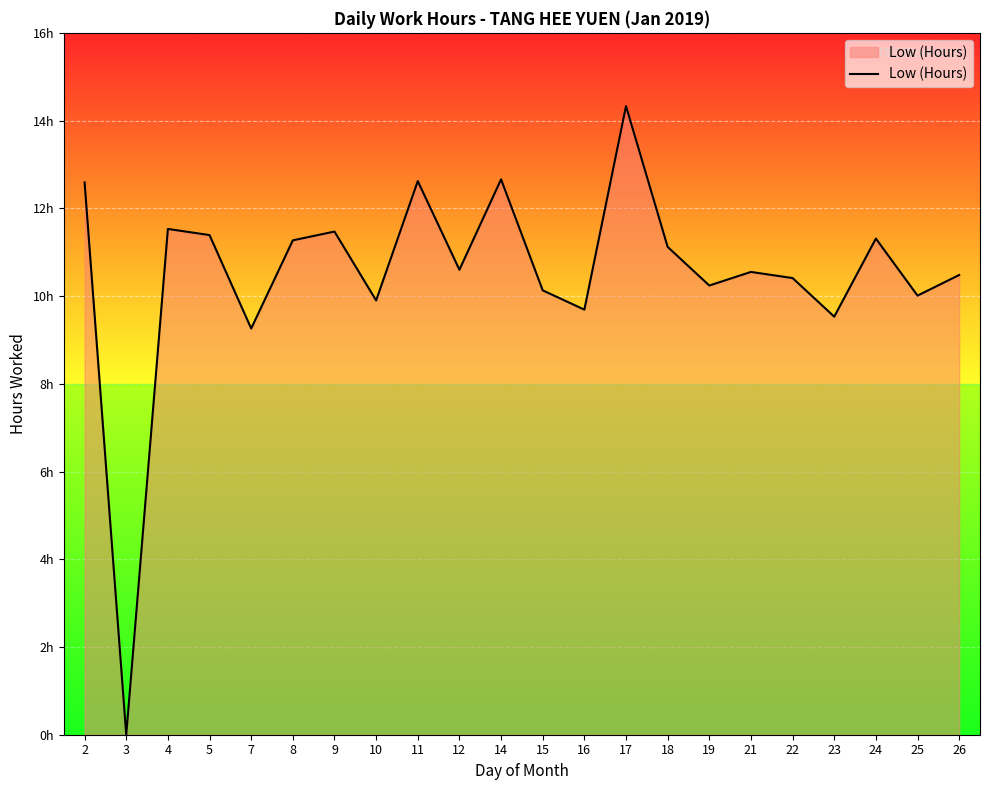

What is the approximate value at 16?

9.7